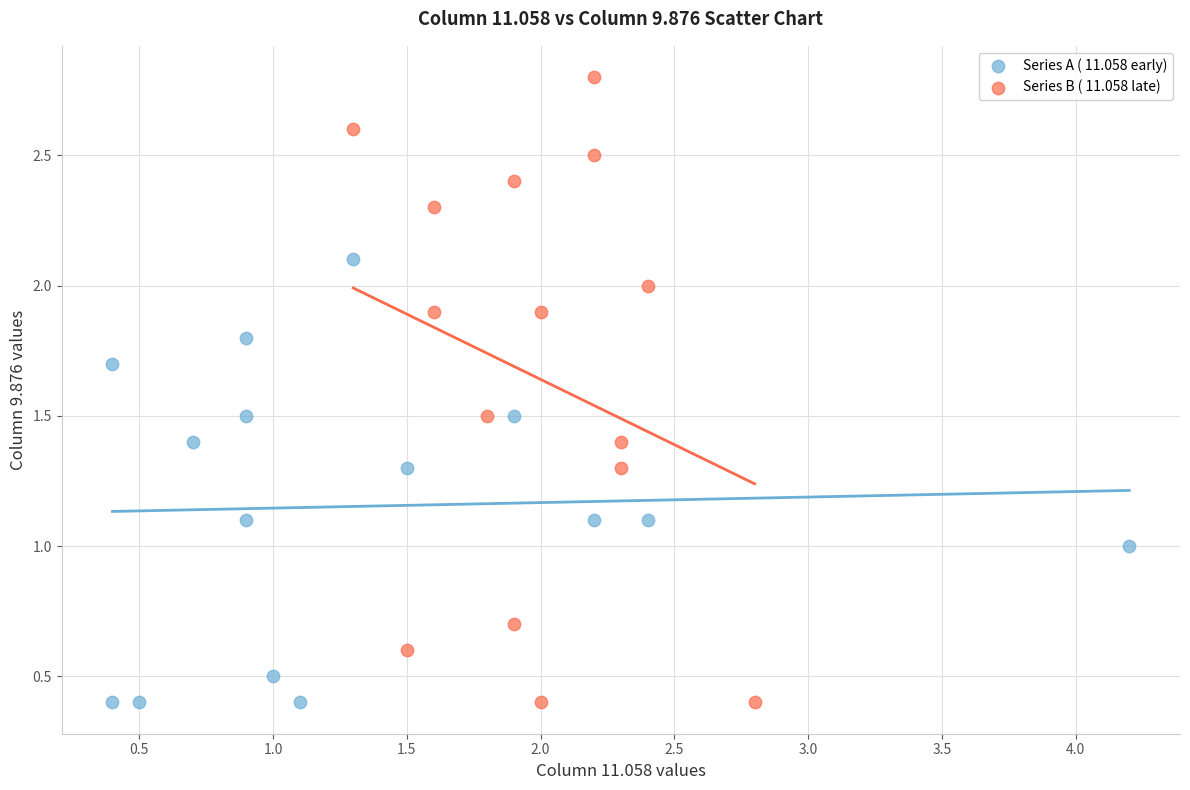

Which series has the largest Y range (max minus min)?

Series B ( 11.058 late)